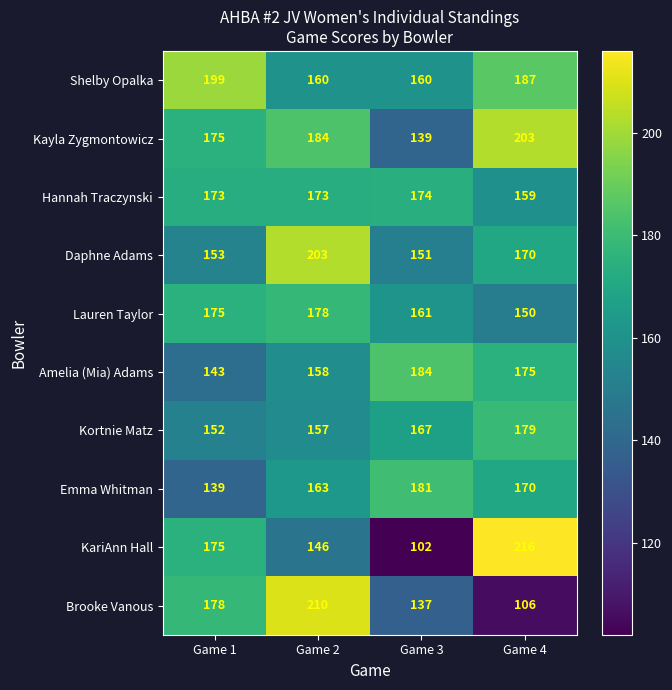

List the labels in order of Daphne Adams value, smallest first.

Game 3, Game 1, Game 4, Game 2